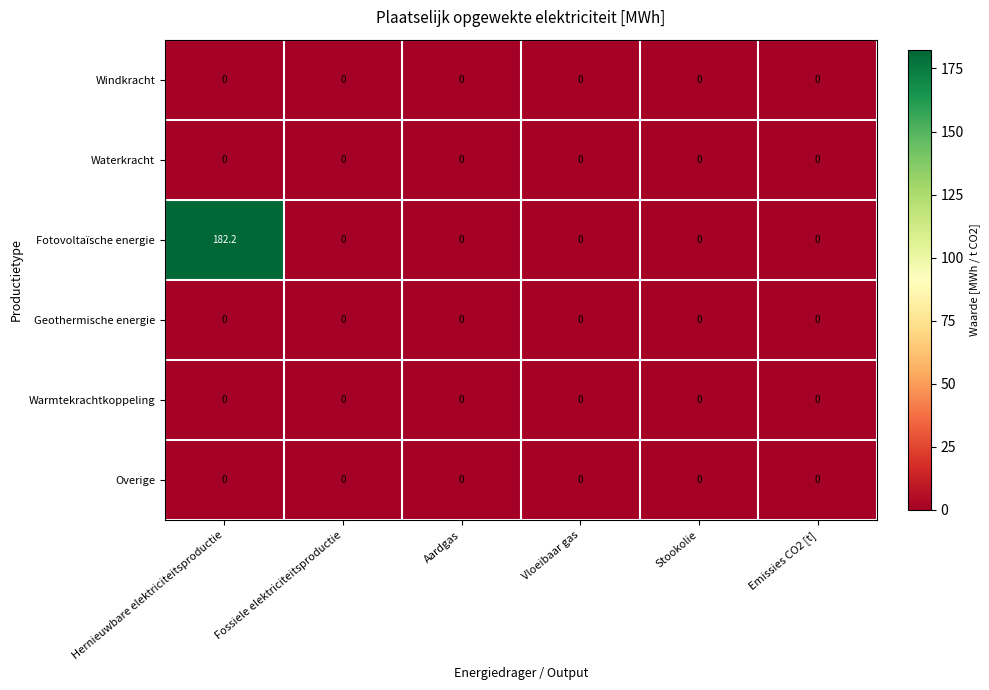

Count the number of data series in this chart.

6